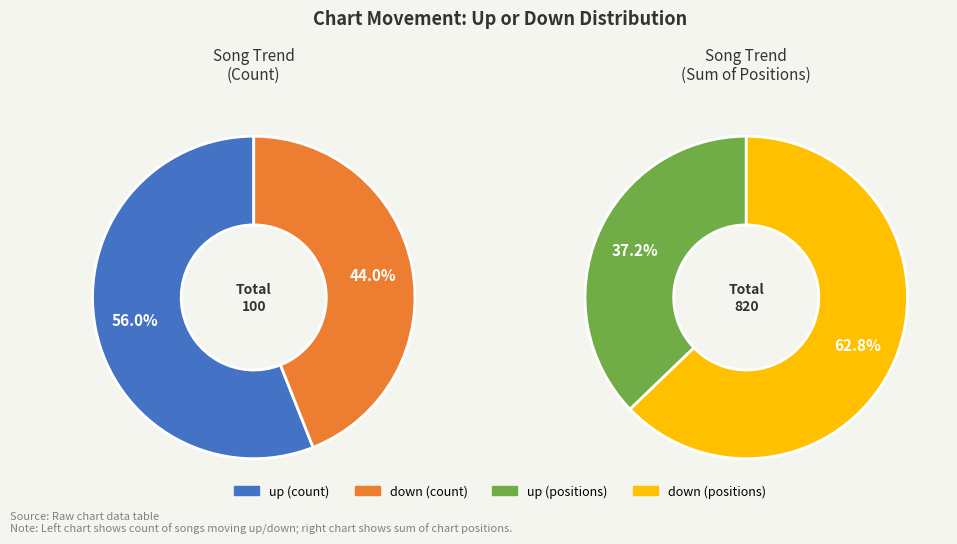

What is the ratio of the value at up to the value at down?

1.3